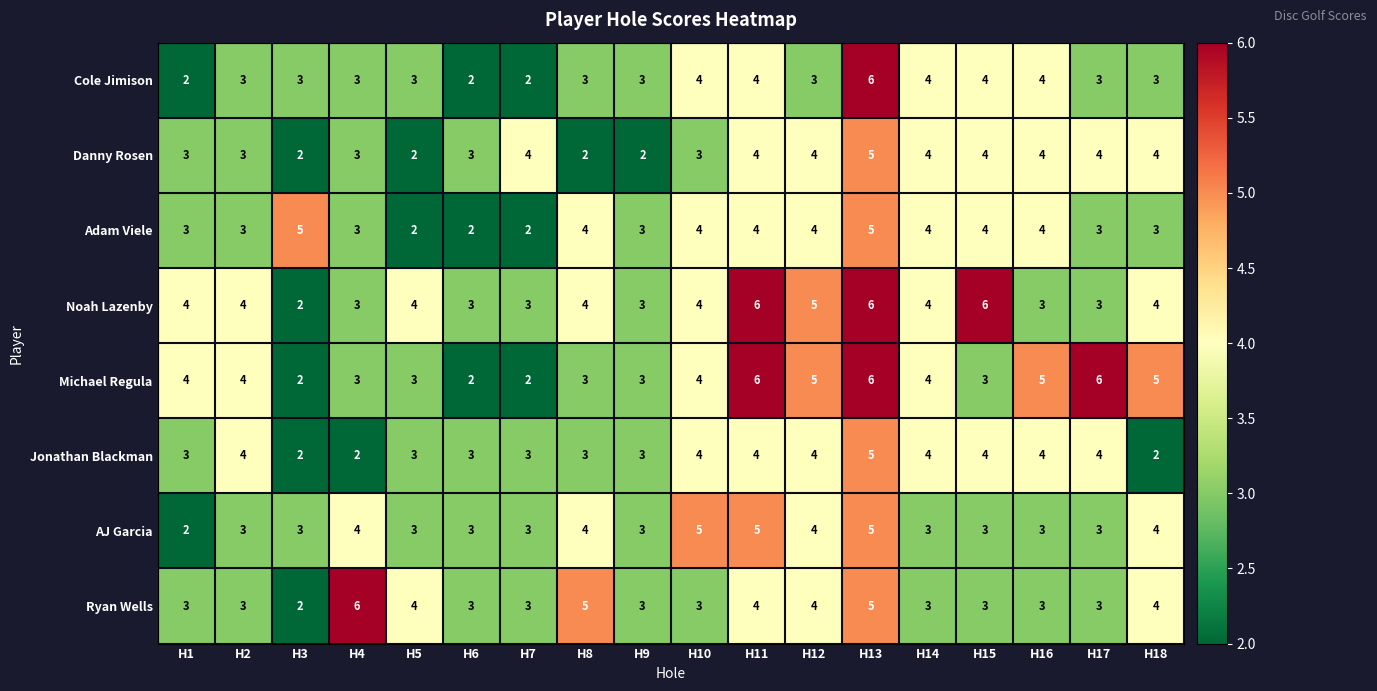

At which category is the sum across all series the highest?

H13